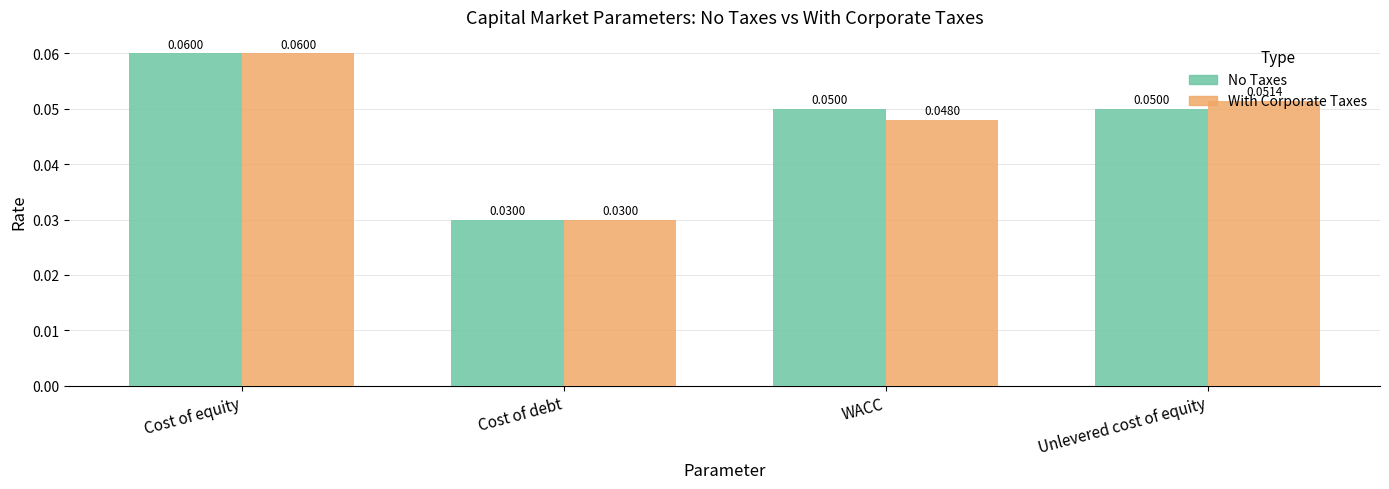

How many bars are there in total?

8